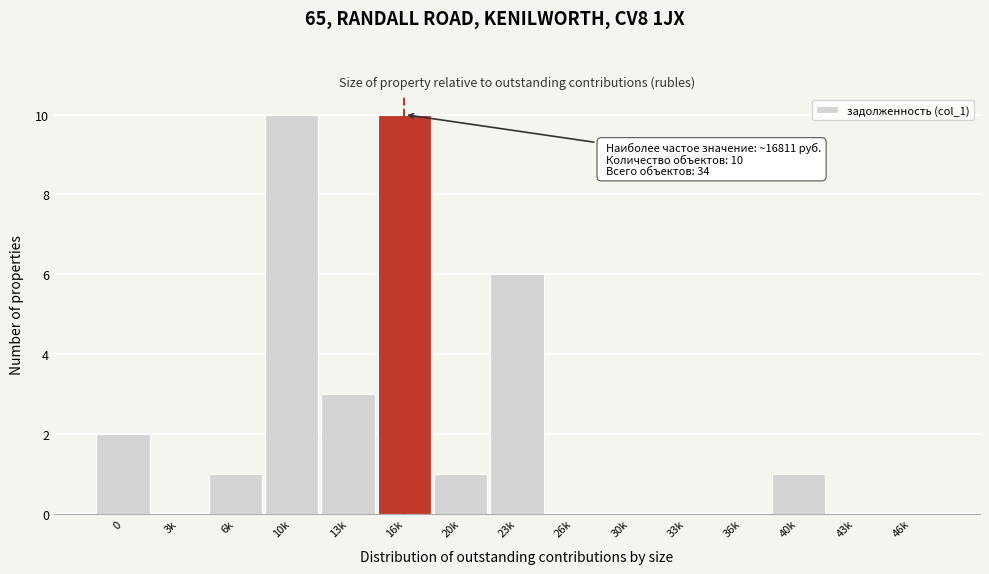

Reading left to right, what are all the values shown in this chart?

0=2	3k=0	6k=1	10k=10	13k=3	16k=10	20k=1	23k=6	26k=0	30k=0	33k=0	36k=0	40k=1	43k=0	46k=0